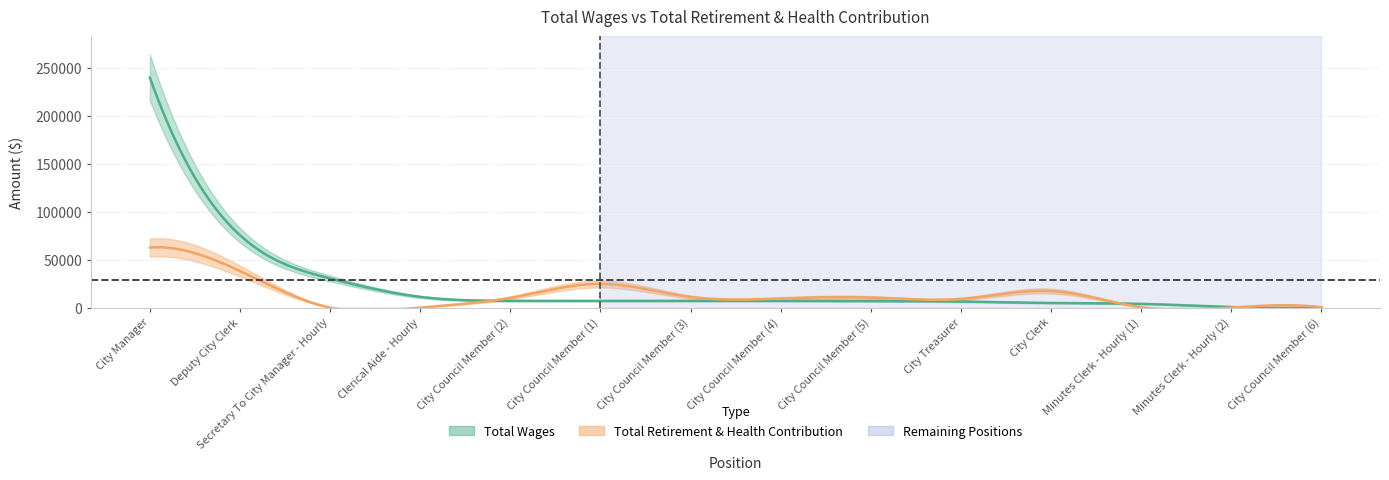

List the series in order of their peak value, highest first.

total_wages, total_retirement